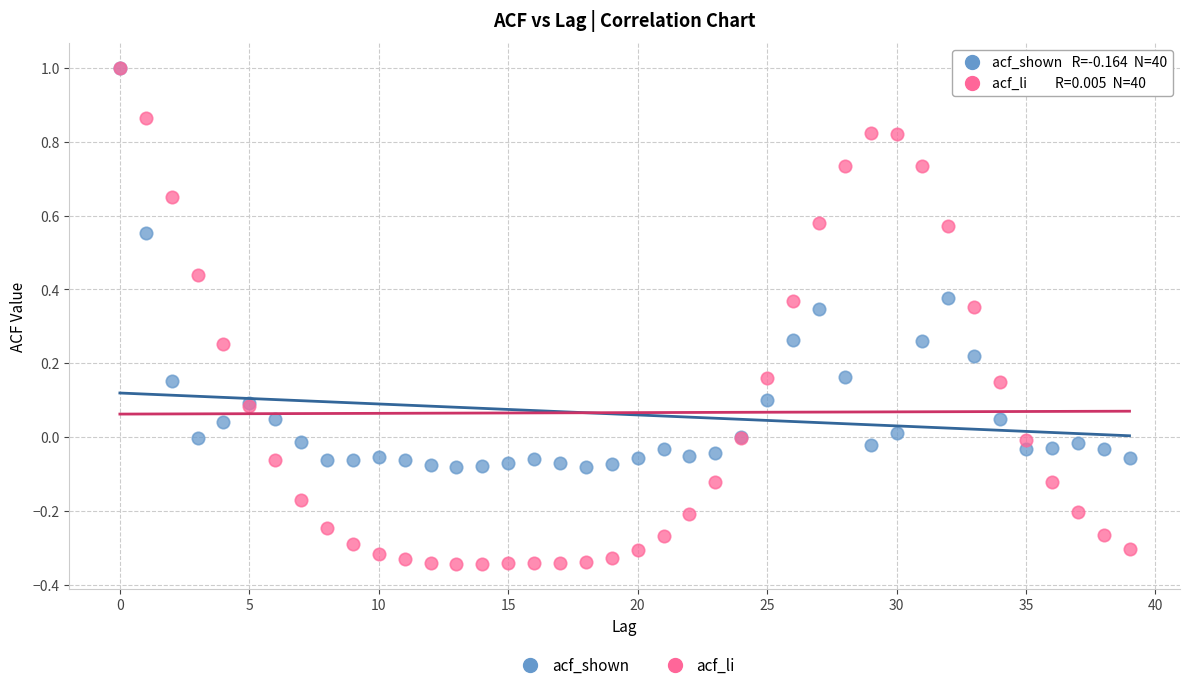

What are all the series names shown in the legend?

acf_shown, acf_li